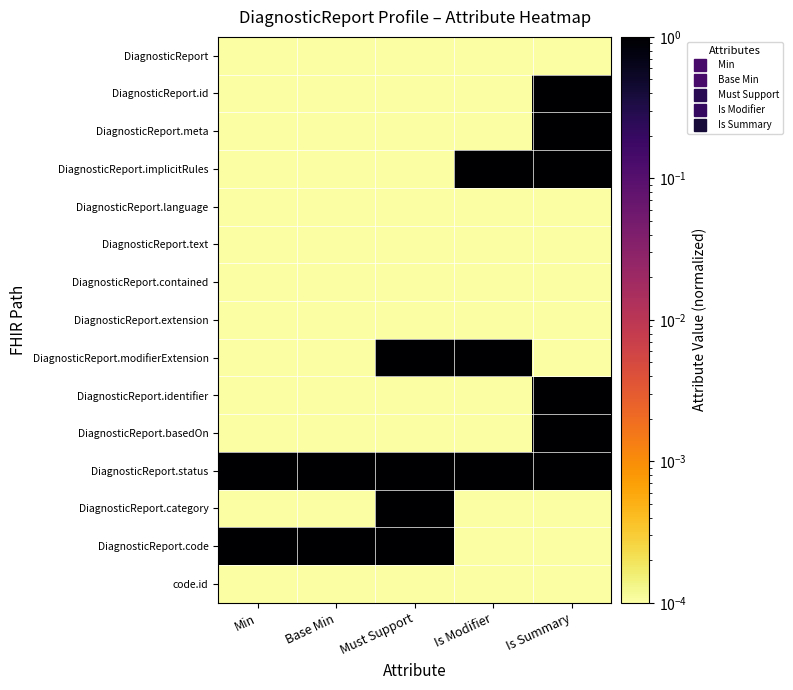

What is the maximum value shown in the chart?

1.0